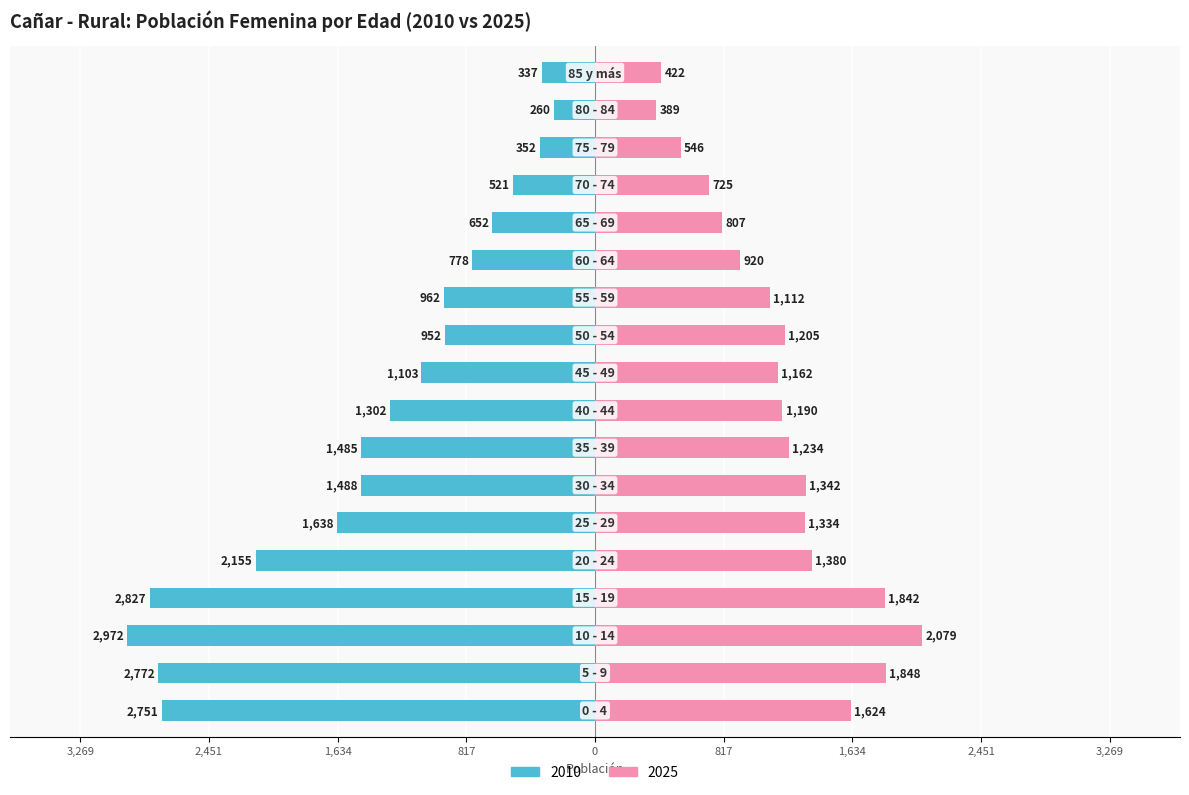

Between 5 - 9 and 45 - 49, which series saw the biggest shift?

2010